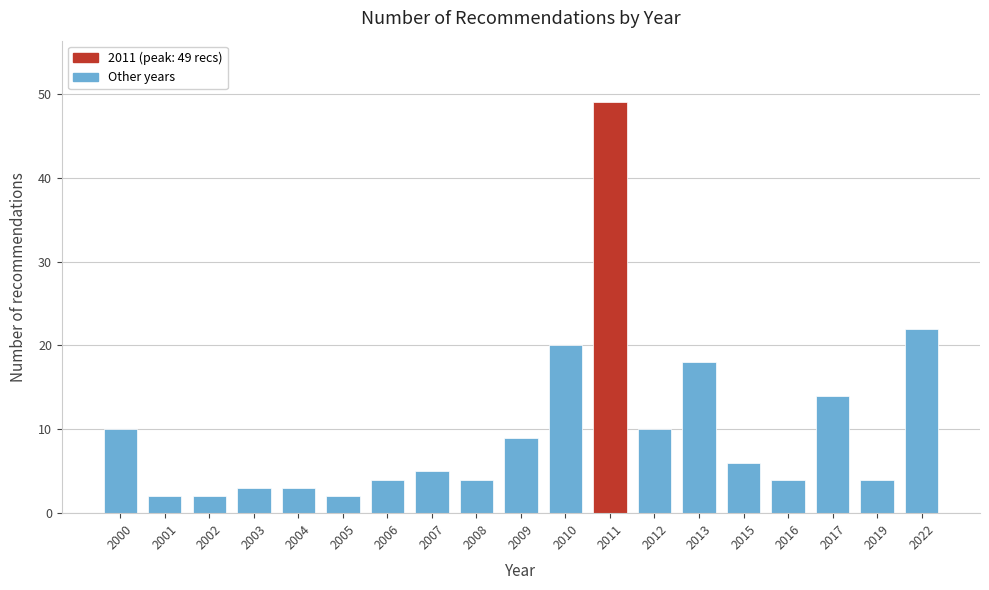

Reading right to left, transcribe all the data shown in this chart.

22	4	14	4	6	18	10	49	20	9	4	5	4	2	3	3	2	2	10